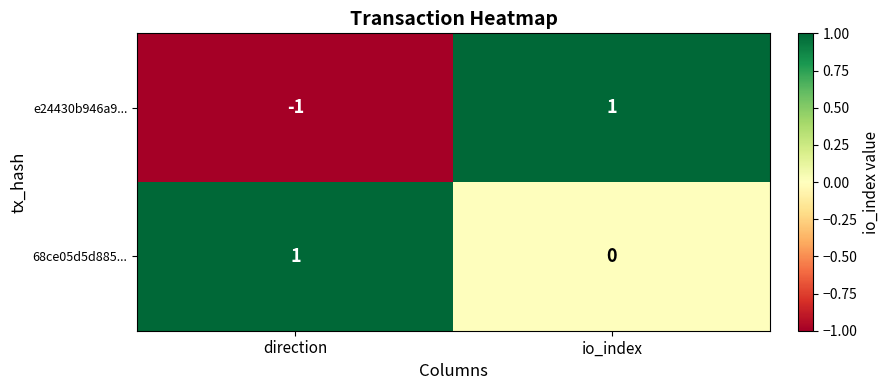

Which series has the largest range (max minus min)?

e24430b946a9...